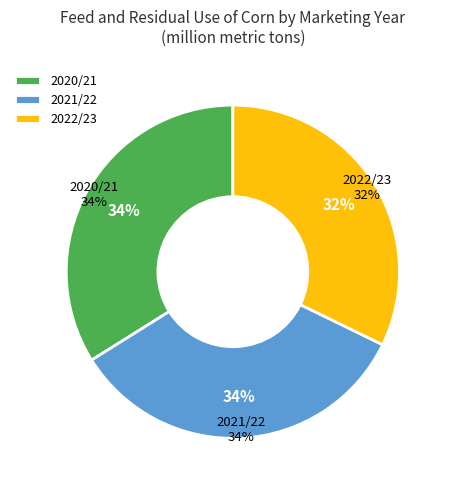

Which has a higher value, 2020/21 MY Sep-Aug or 2021/22 MY Sep-Aug?

2020/21 MY Sep-Aug